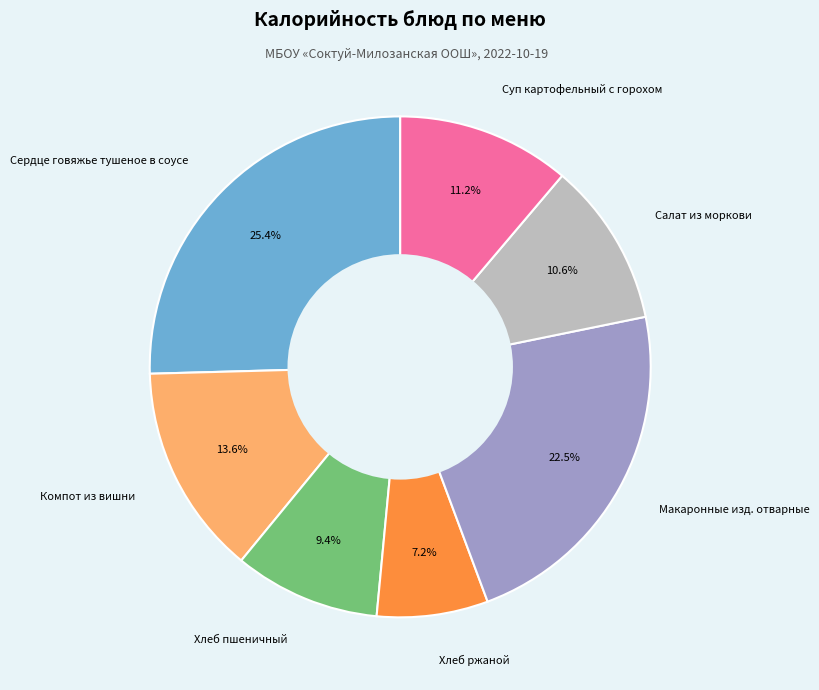

Which category has the smallest portion of the pie?

Хлеб ржаной